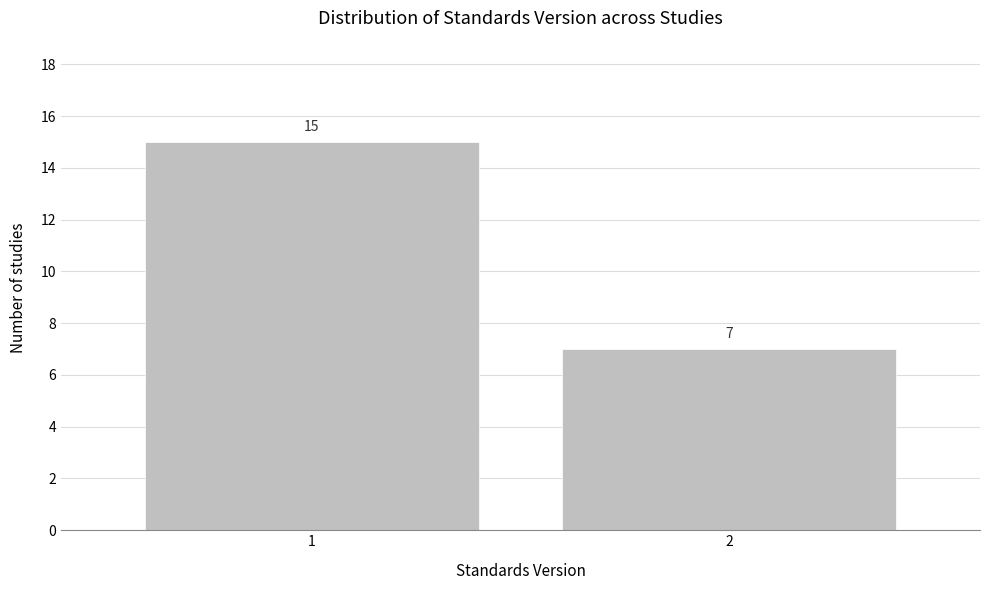

Reading left to right, extract all data points from this chart.

15	7